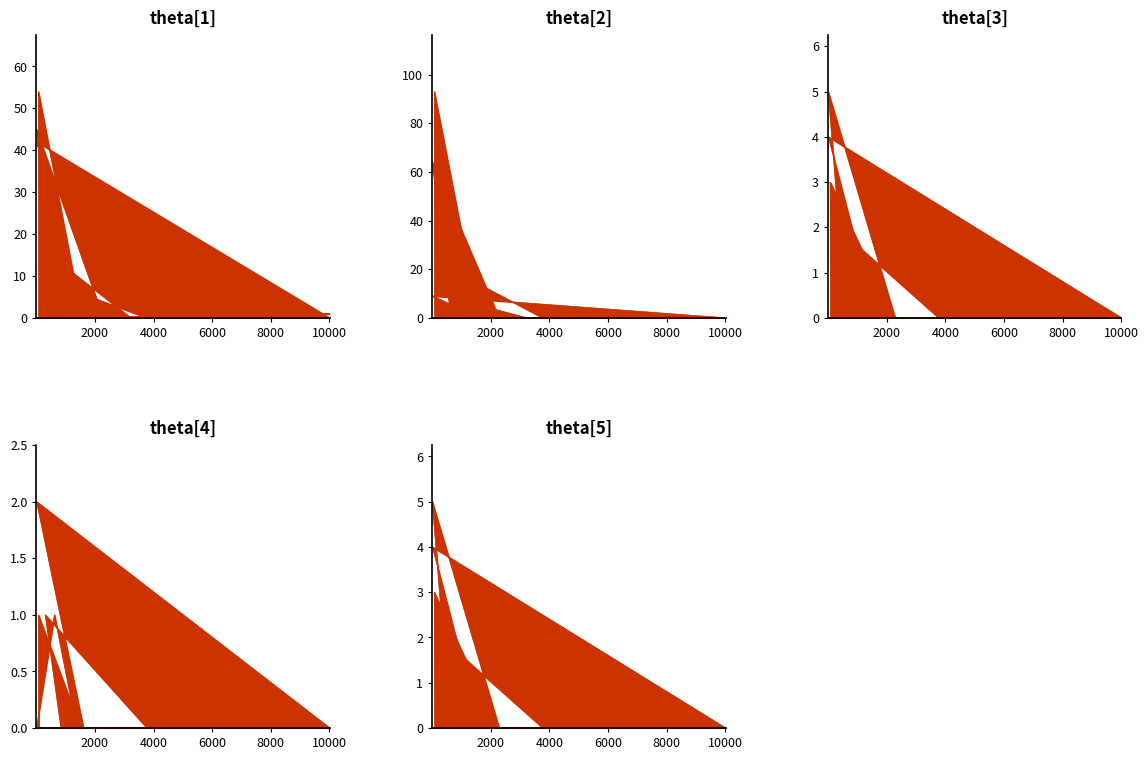

Is it true that net-adds-1-yr equals 2 at 168?

False